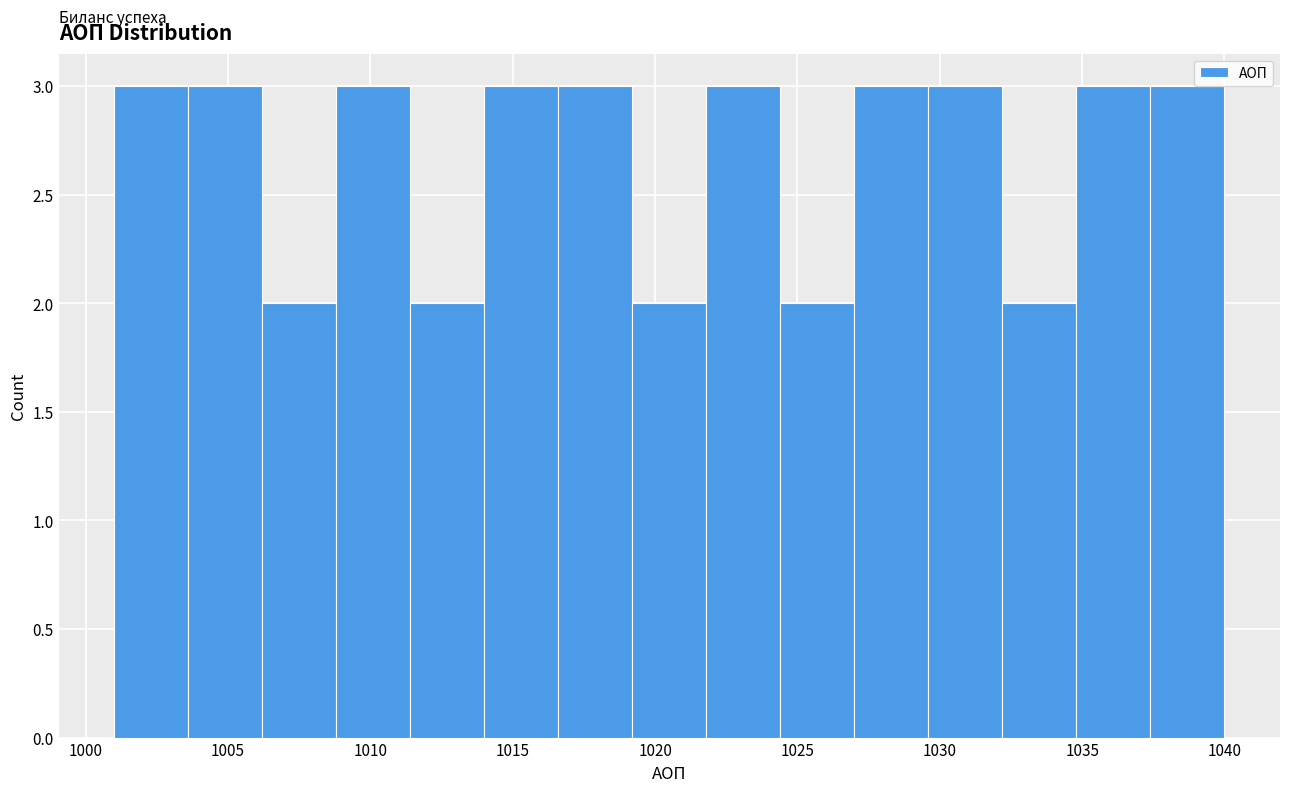

What is the height of the bar covering 1034.8 to 1037.4 on the x-axis? Neither the bar edges nor the heights are printed on the chart, so give them approximately, as read against the axes.

3